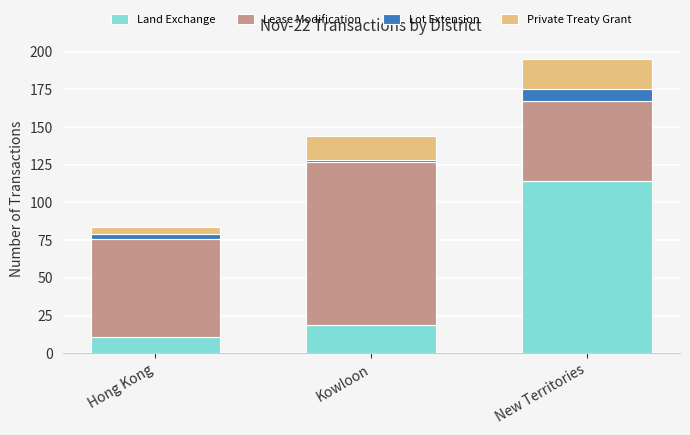

What is the difference between the maximum and minimum values in the Land Exchange series?

103